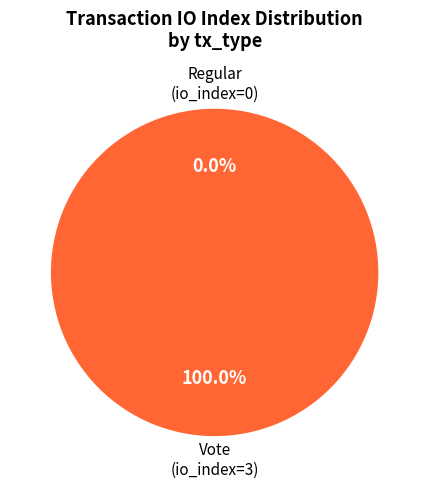

Is there a majority slice in this chart?

Yes